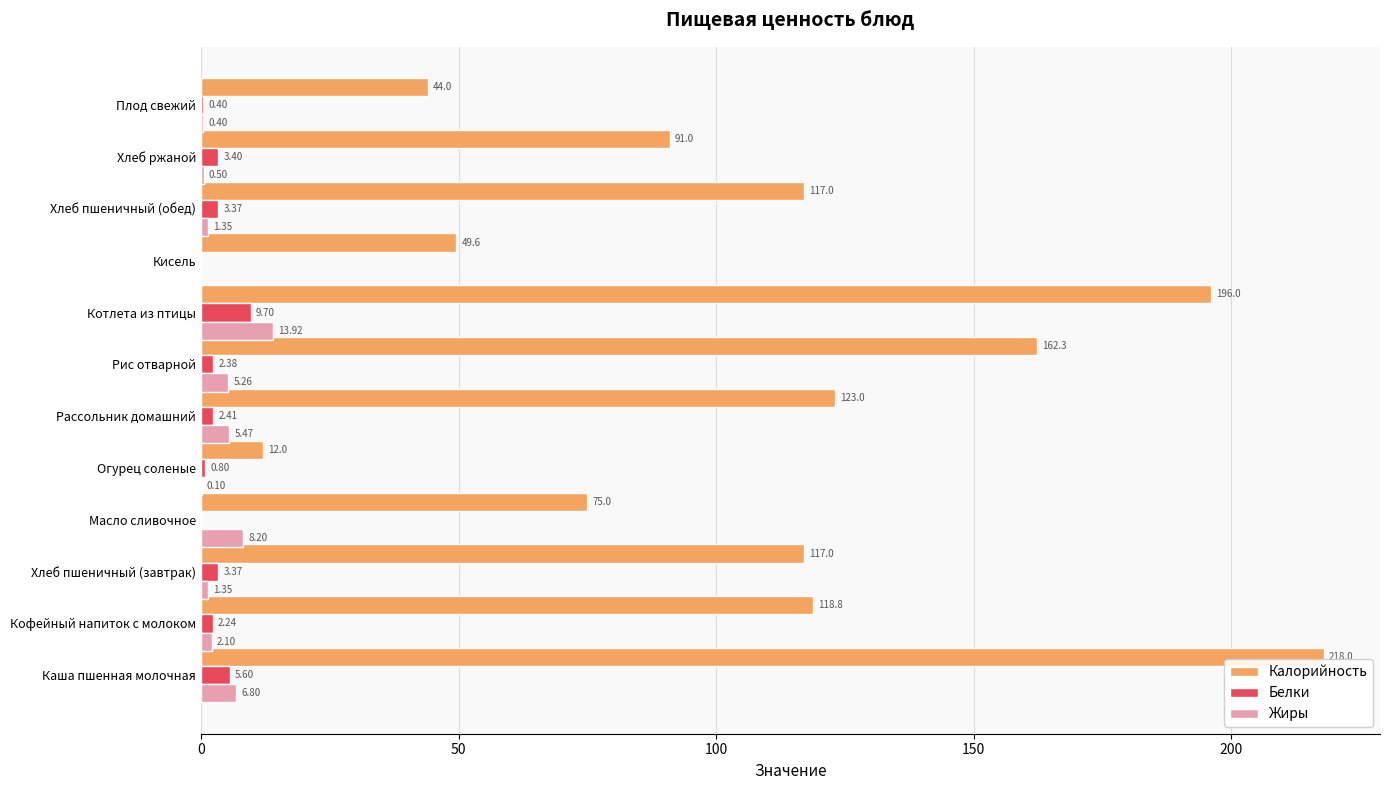

What is the total value across all series at Плод свежий?

44.8